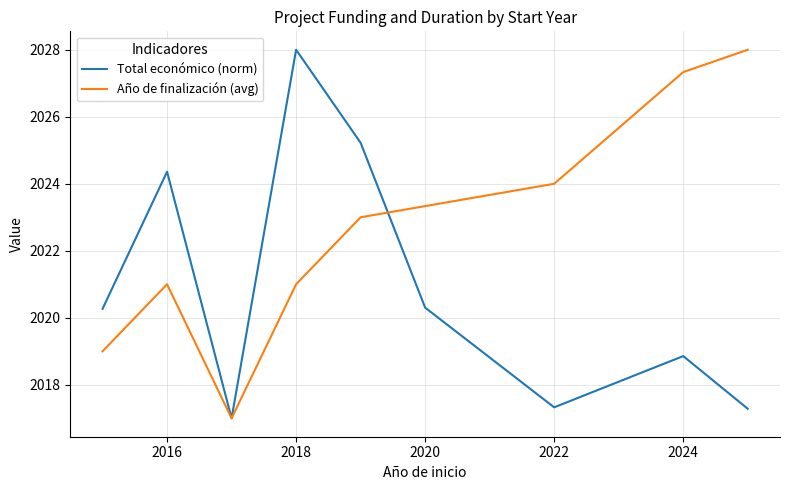

In Total económico (norm), how many points are higher than both neighbors (excluding endpoints)?

3